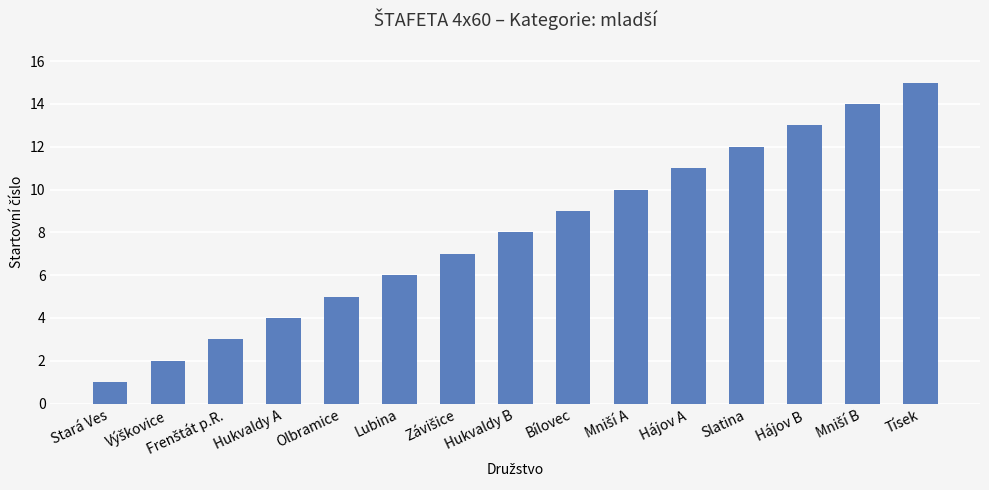

Which label corresponds to the smallest value in the chart?

Stará Ves